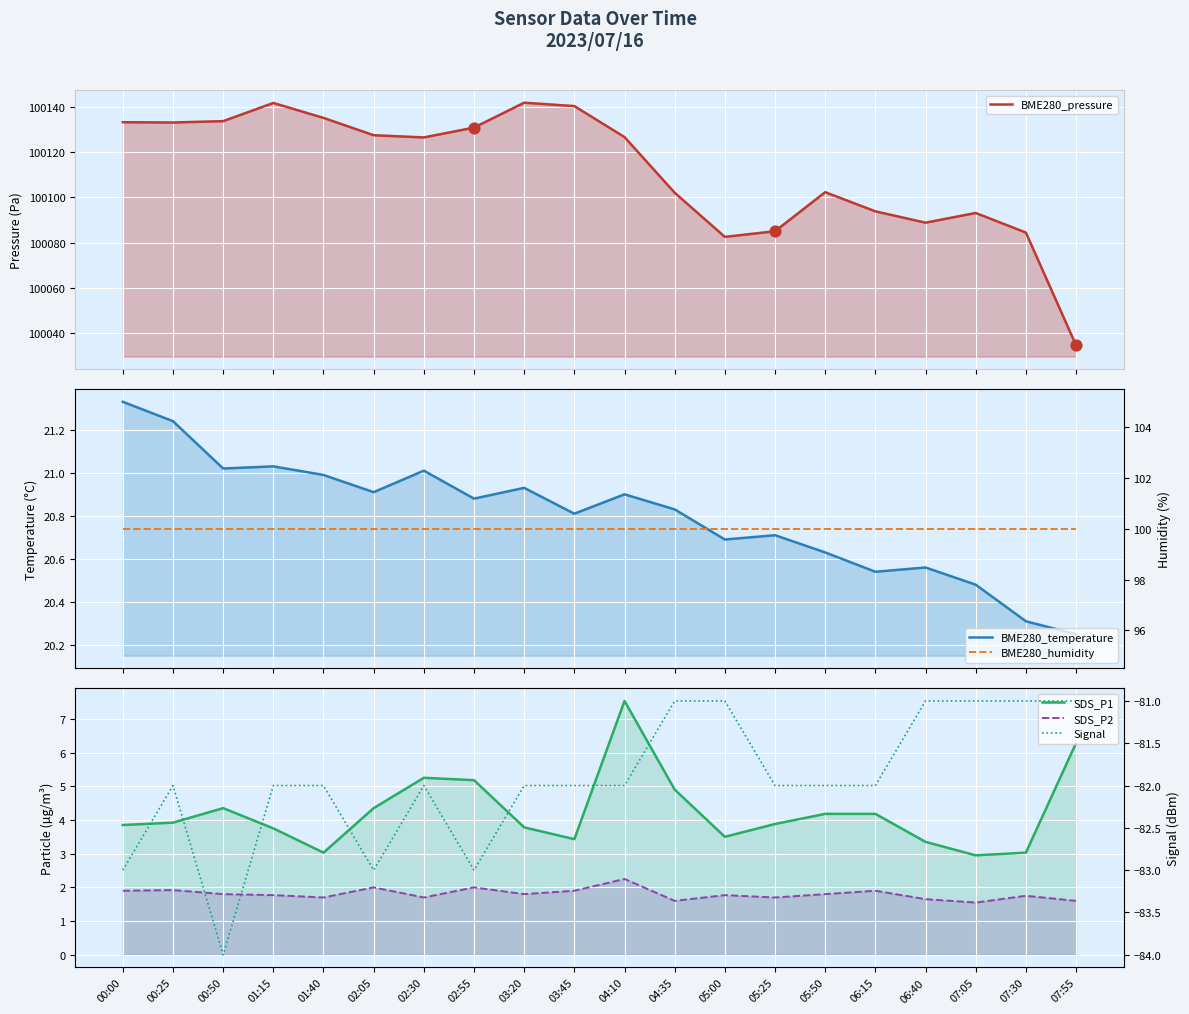

At which category is the sum across all series the highest?

03:20